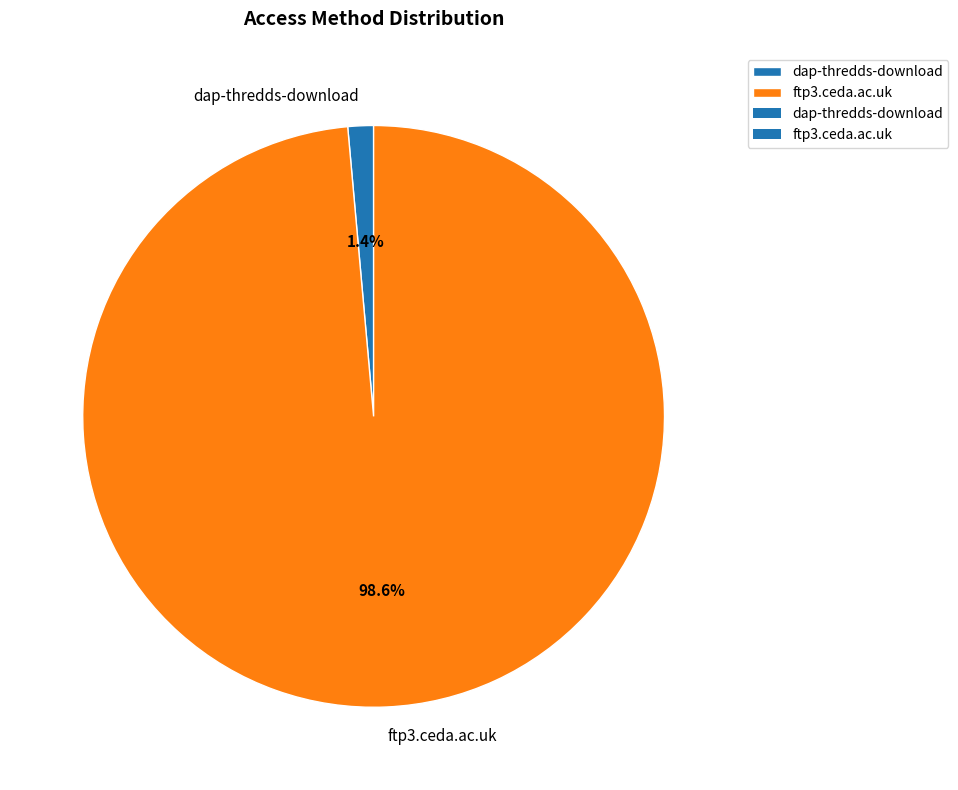

What portion of the pie excludes dap-thredds-download?

98.6%